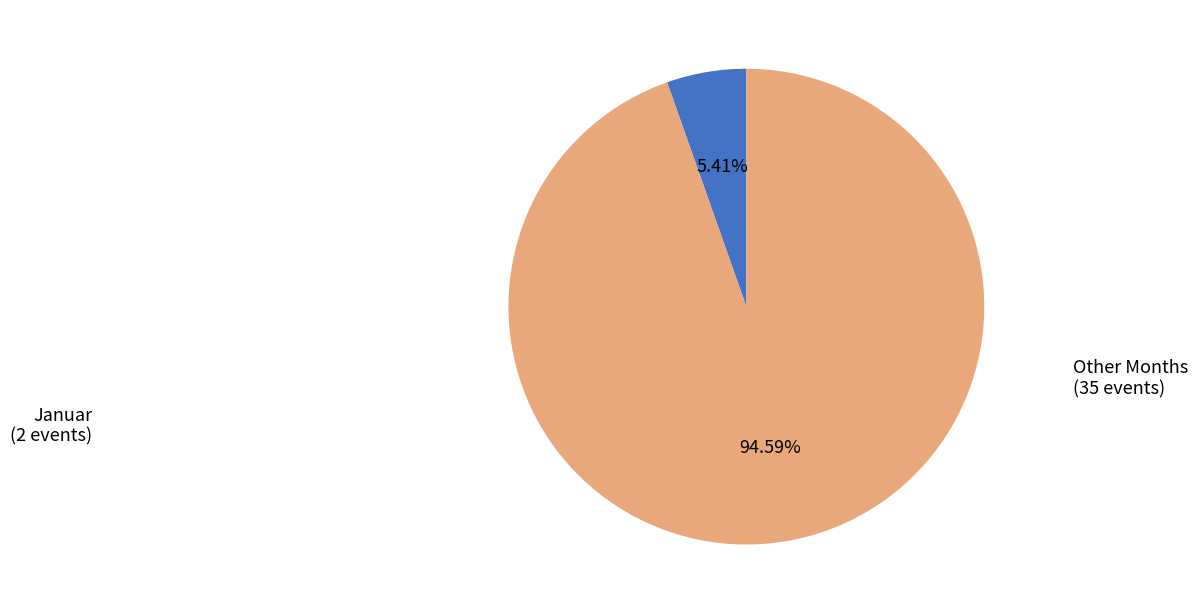

Does any single category account for the majority?

Yes